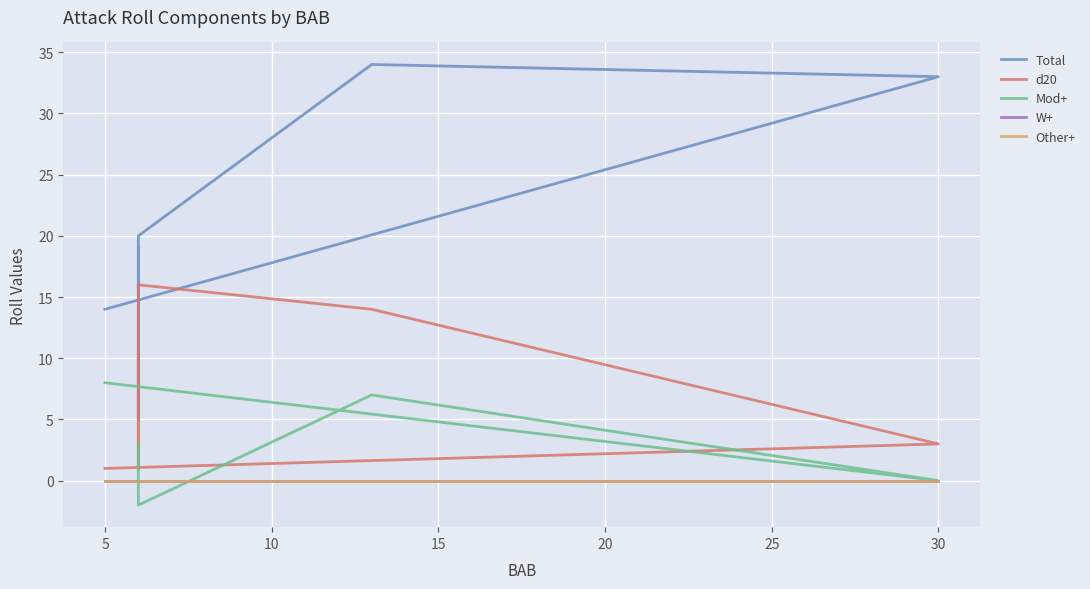

What is the value of the d20 point at the 6th from the left?

3